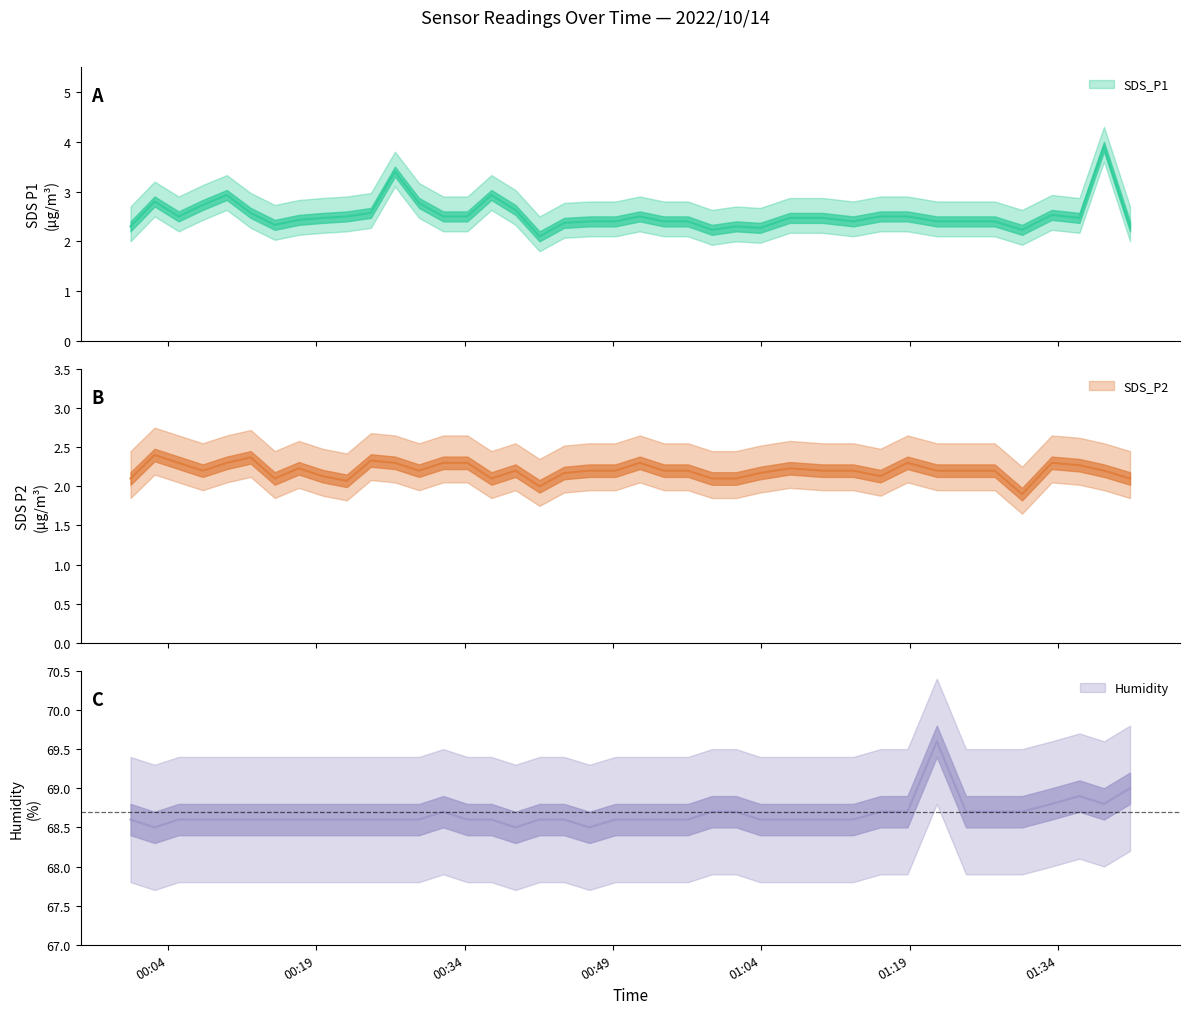

True or false: SDS_P1 and Humidity intersect in this chart.

False